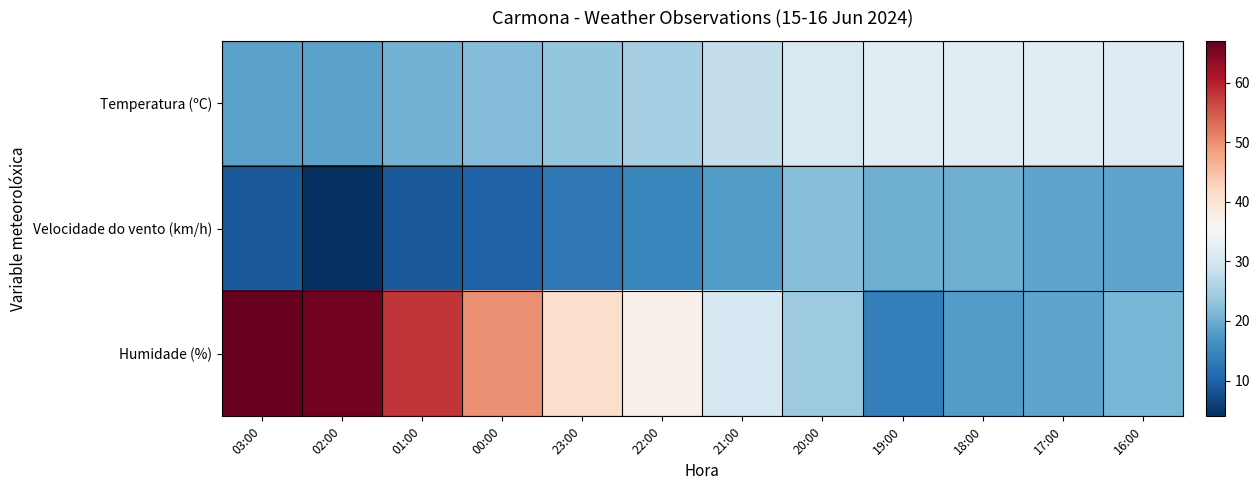

Rank the series by their maximum value, from lowest to highest.

Velocidade do vento (km/h), Temperatura (ºC), Humidade (%)